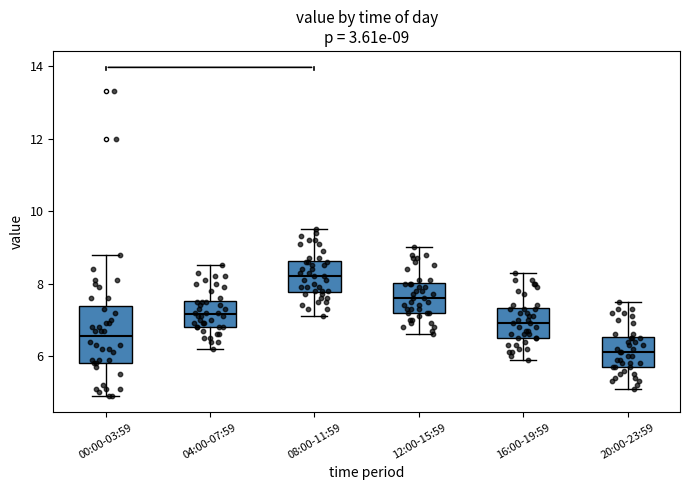

Which box has the lowest median line?

20:00-23:59